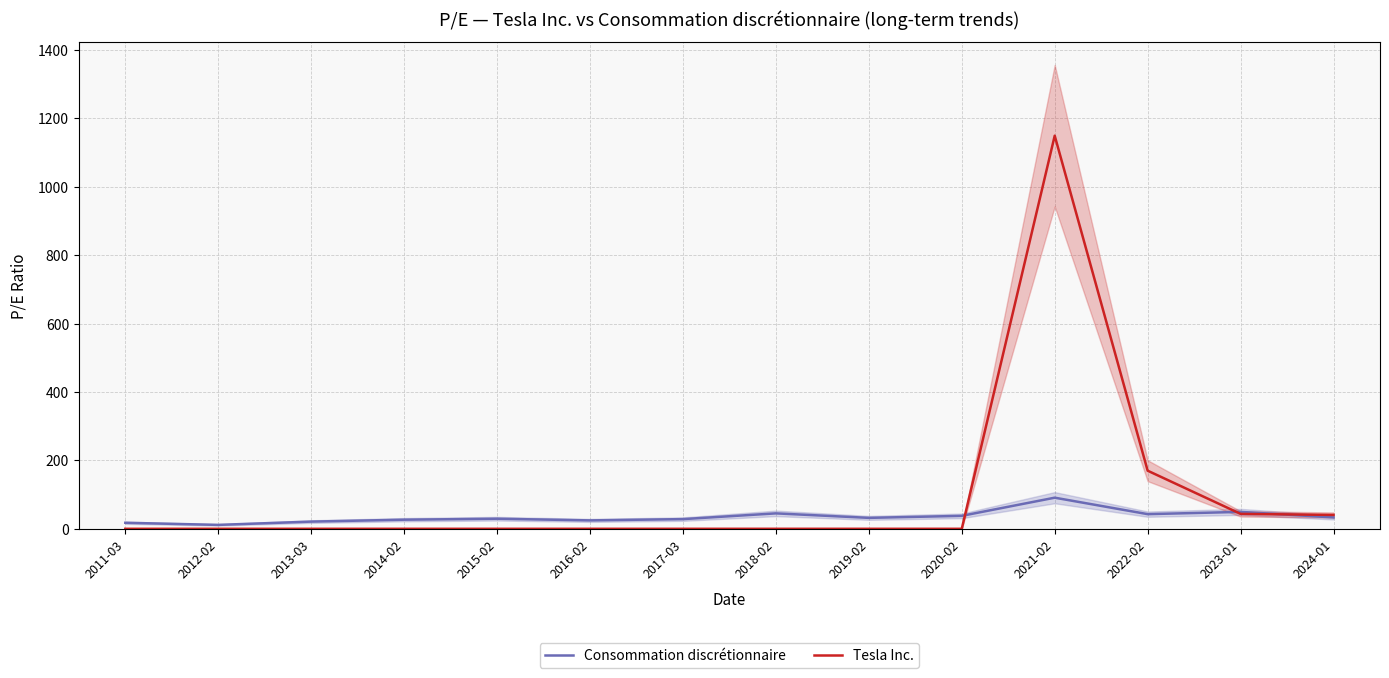

Rank the series by their average value, from lowest to highest.

Consommation discrétionnaire, Tesla Inc.